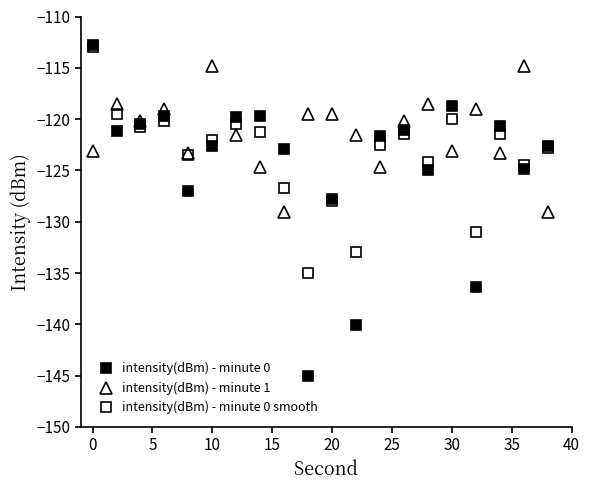

How many lines are shown in the chart?

3